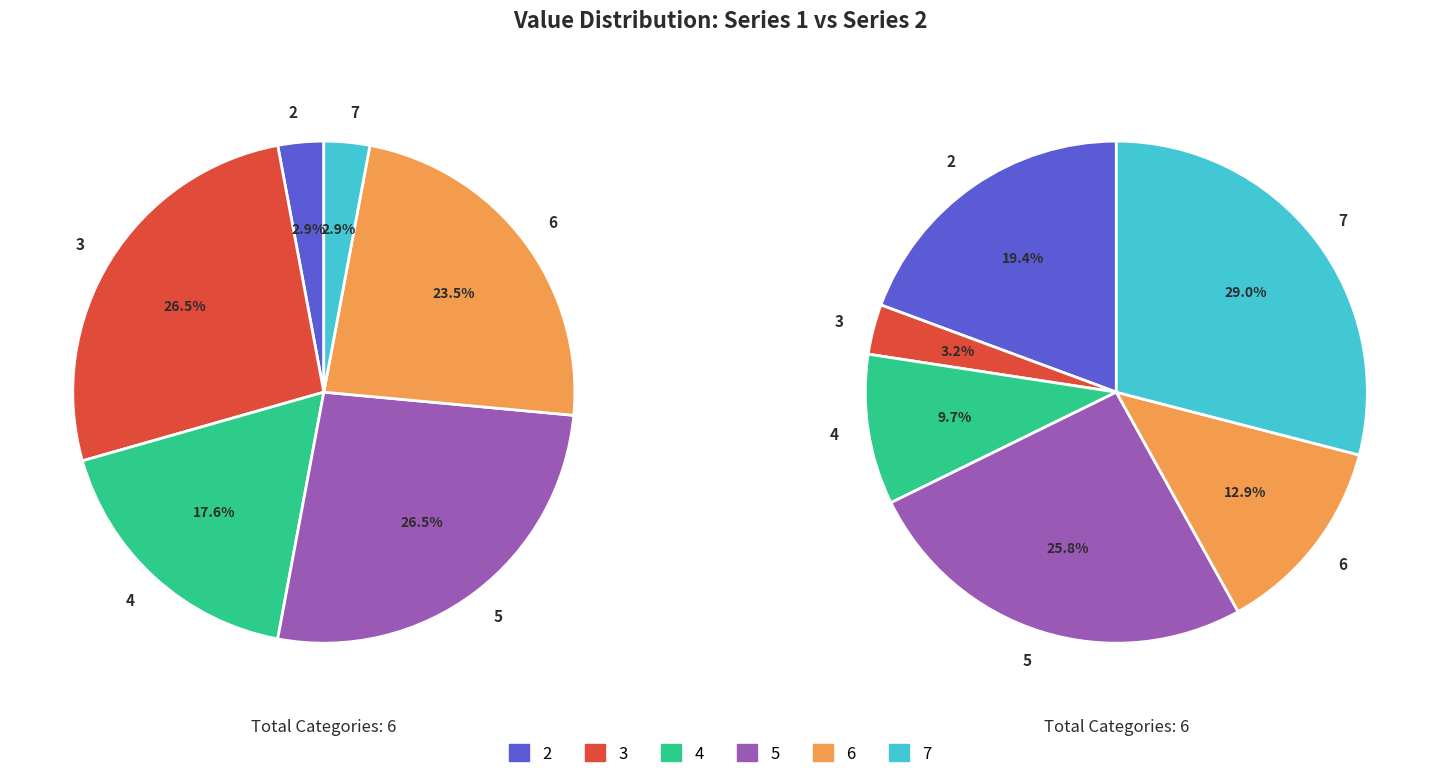

Combined, do 3 and 7 account for over 50%?

No